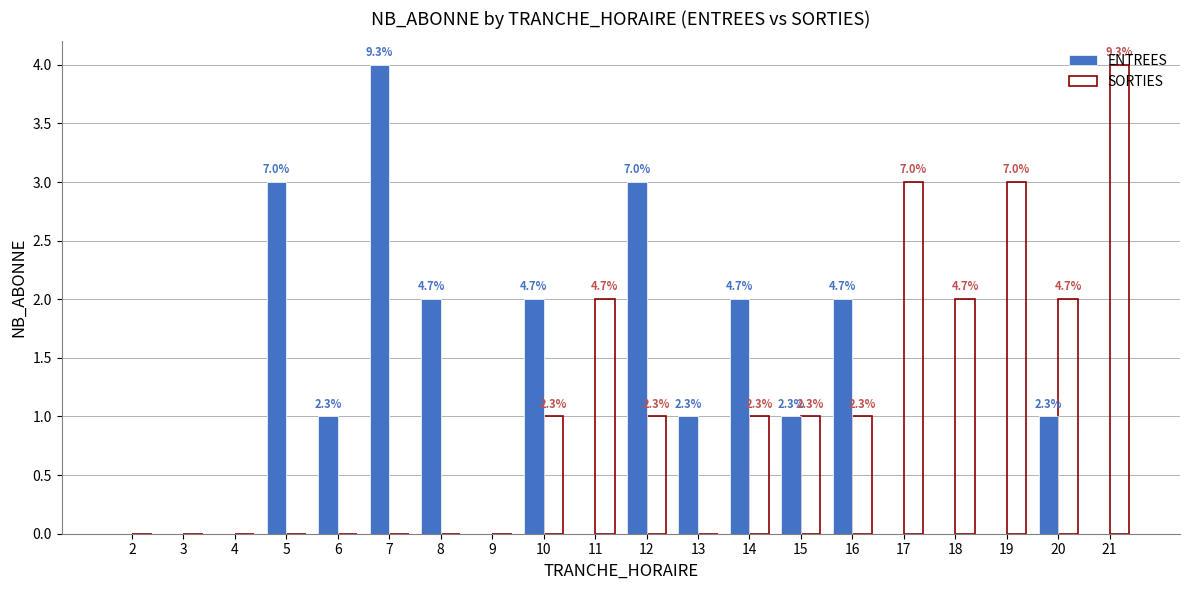

List the series in order of their overall mean, lowest first.

SORTIES, ENTREES